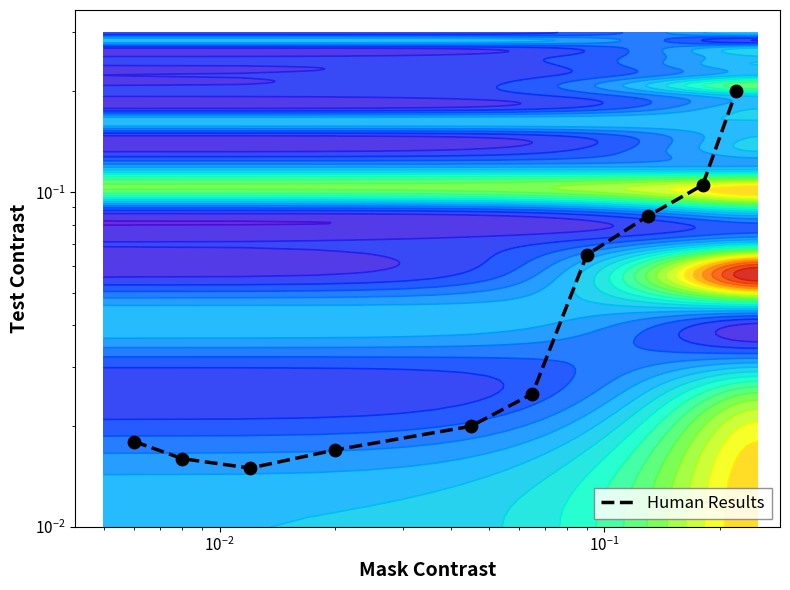

What is the difference between the maximum and minimum values?

0.2